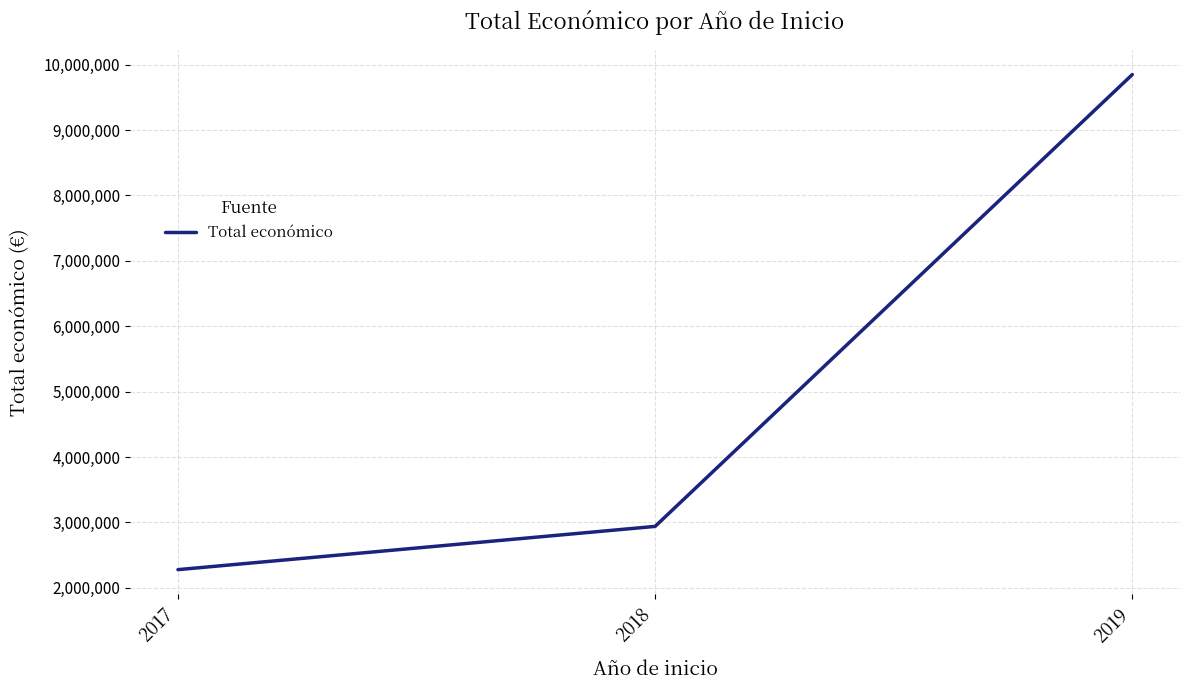

How many series are shown in this chart?

1